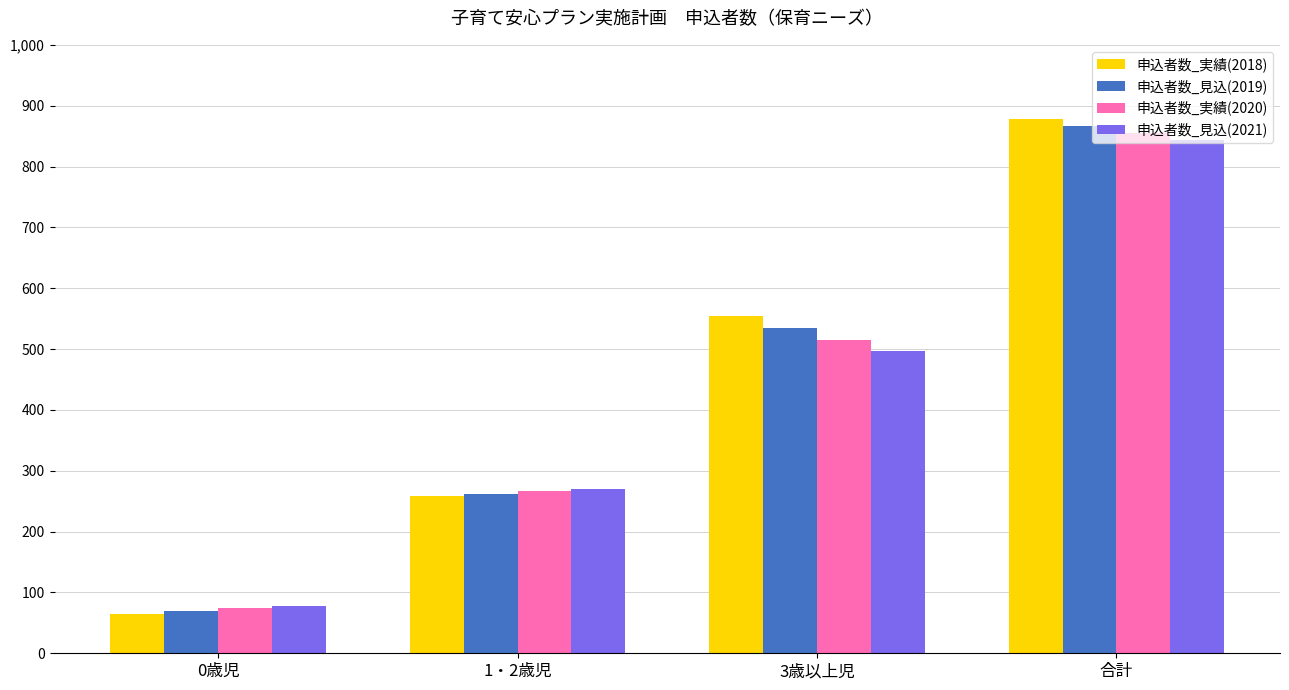

At which label is 申込者数_見込(2019) closest to 468?

3歳以上児